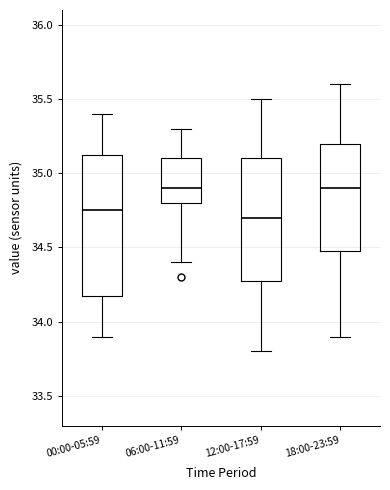

Comparing the boxes themselves (not the whiskers), which one is the tallest?

00:00-05:59